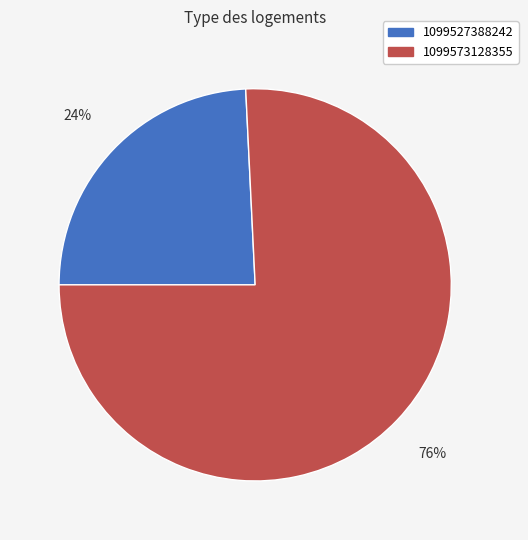

To the nearest percent, what is the difference between the largest and smallest slice percentages?

52%